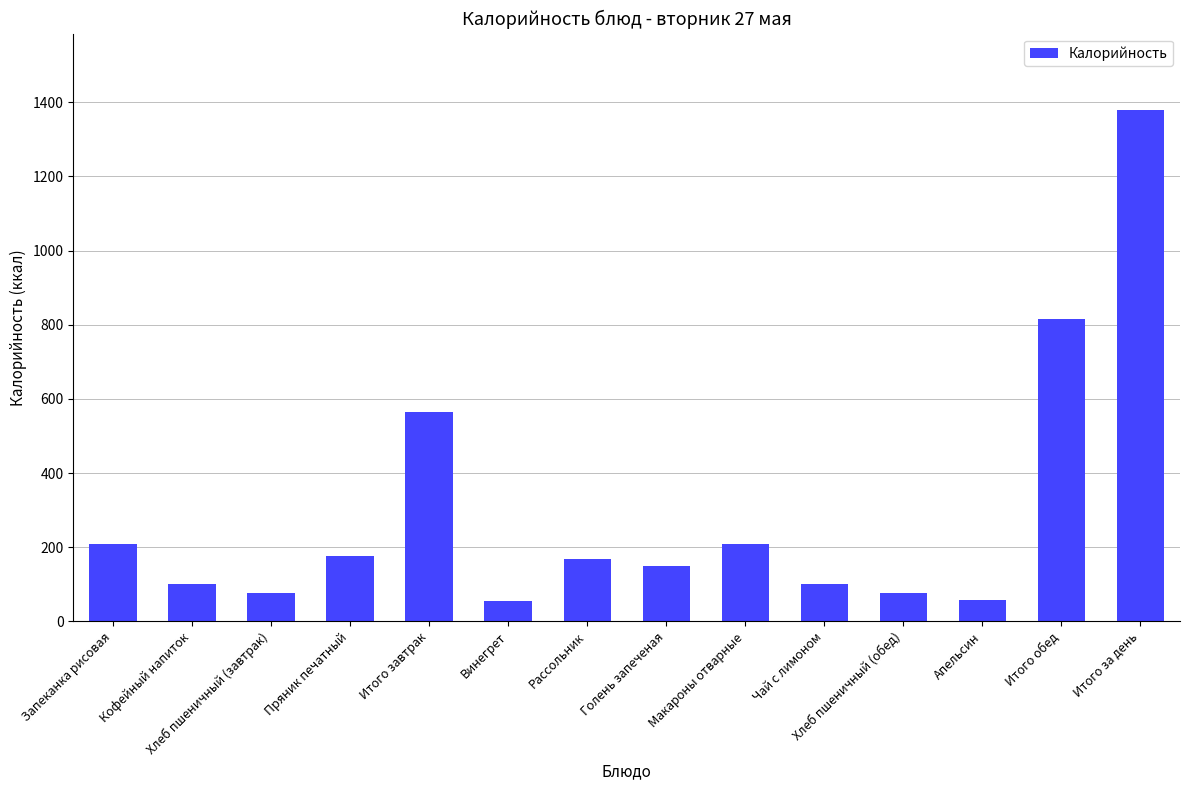

What is the difference between the maximum and minimum values?

1323.3